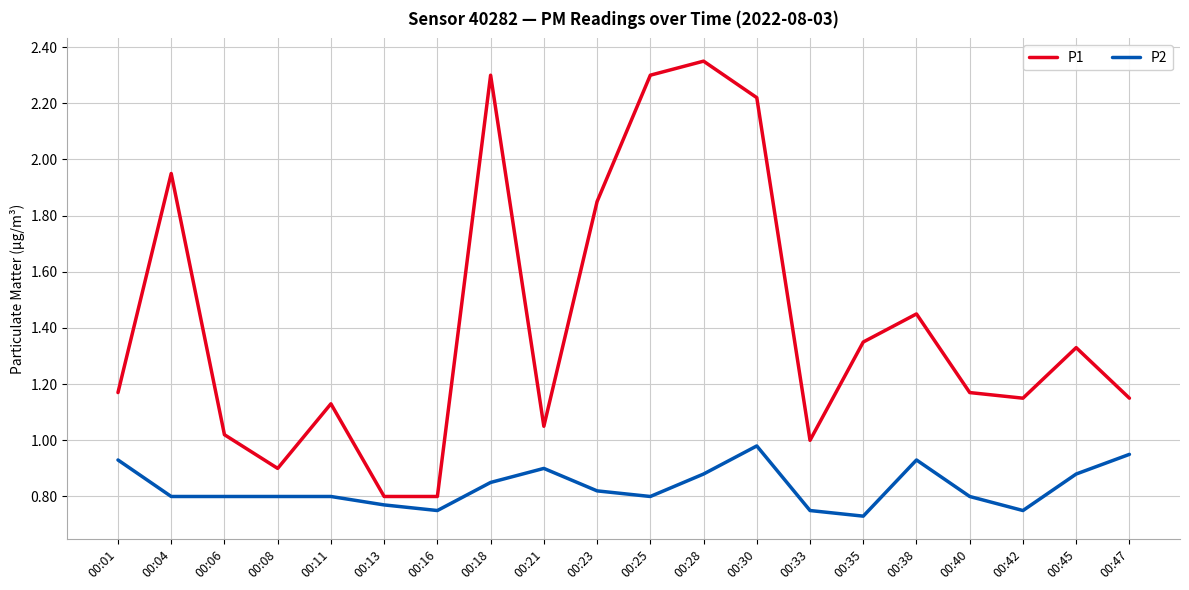

At 00:11, list the series in order from largest to smallest.

P1, P2